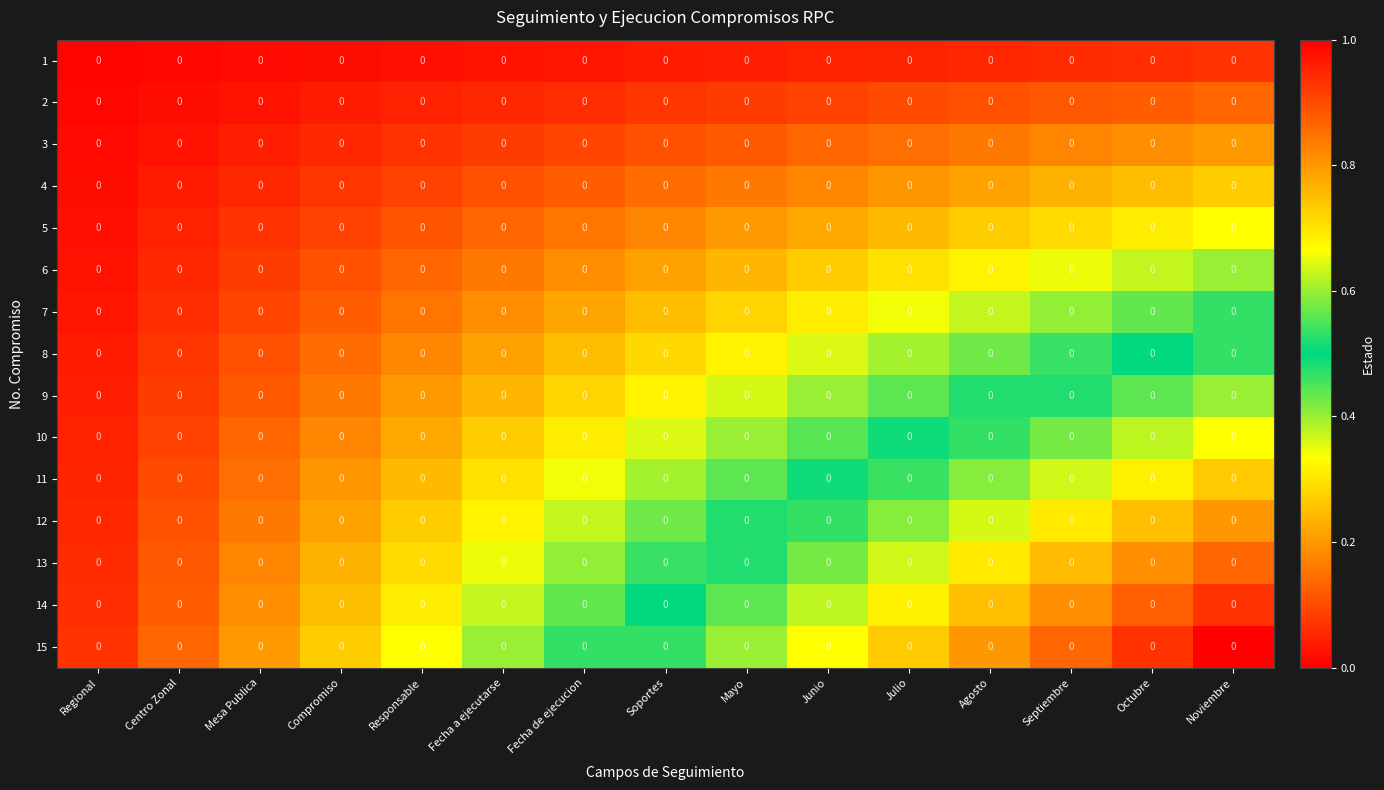

How many series are shown in this chart?

15